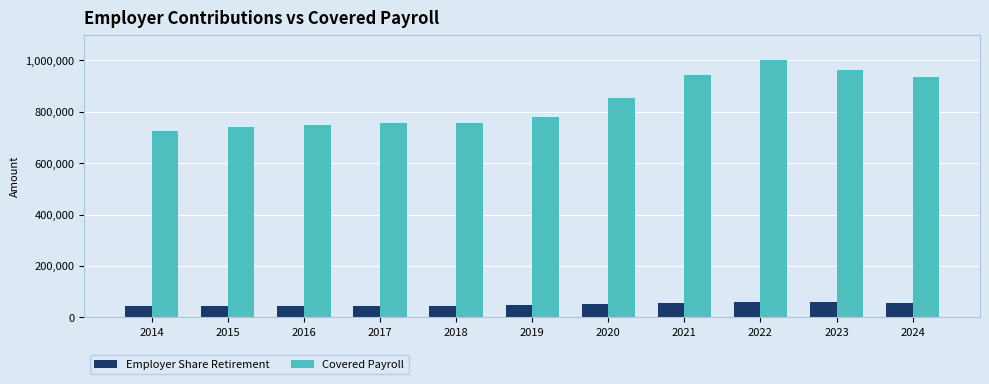

List the series in order of their peak value, highest first.

Covered Payroll, Employer Share Retirement